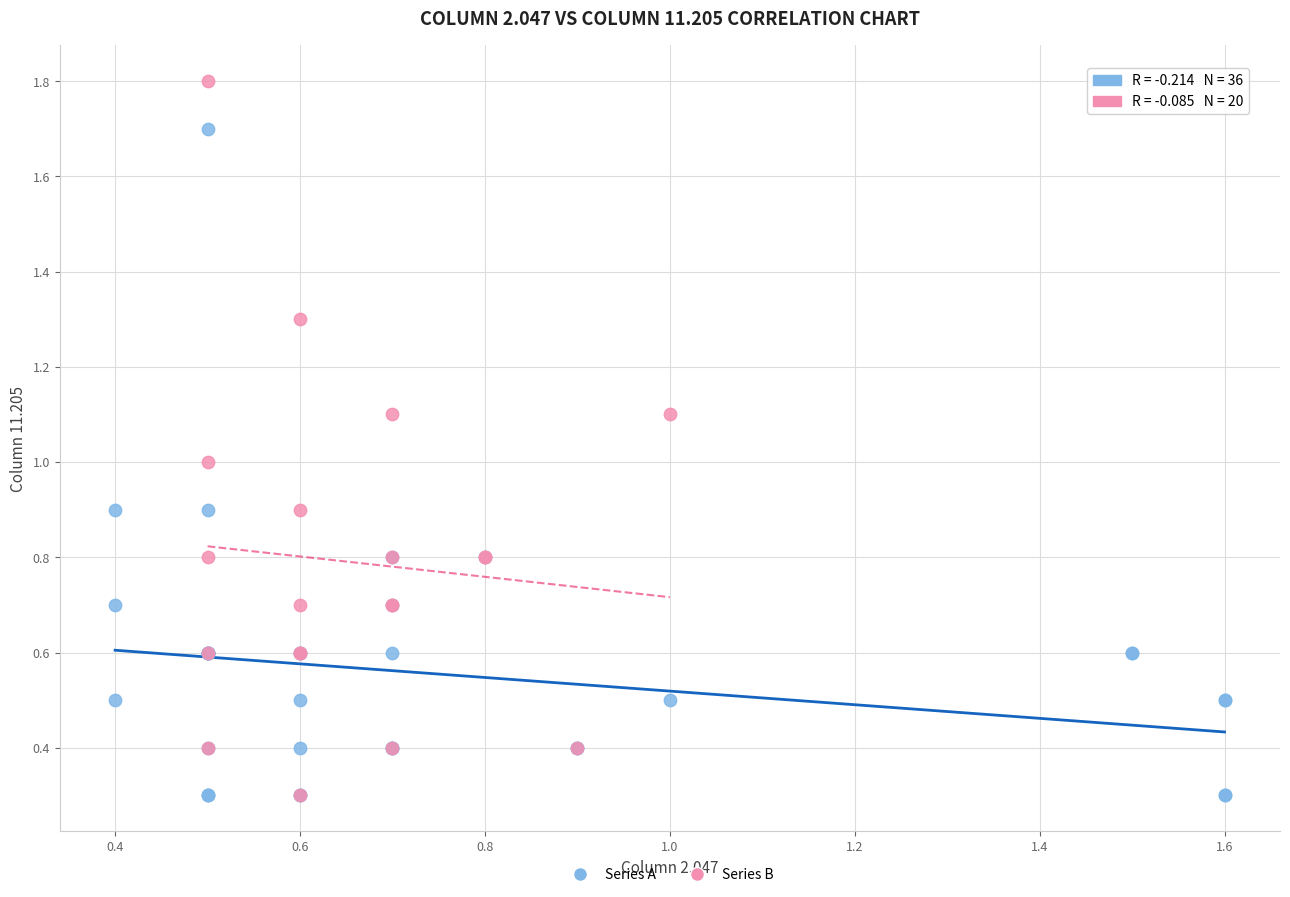

Which series reaches the maximum Y coordinate?

Series B